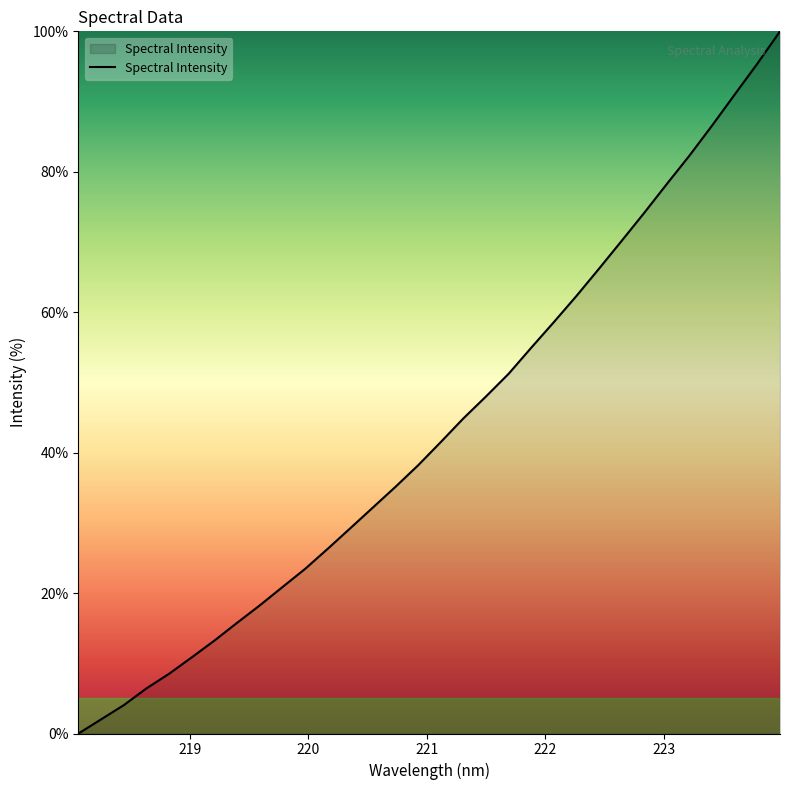

What is the greatest value displayed?

100.0